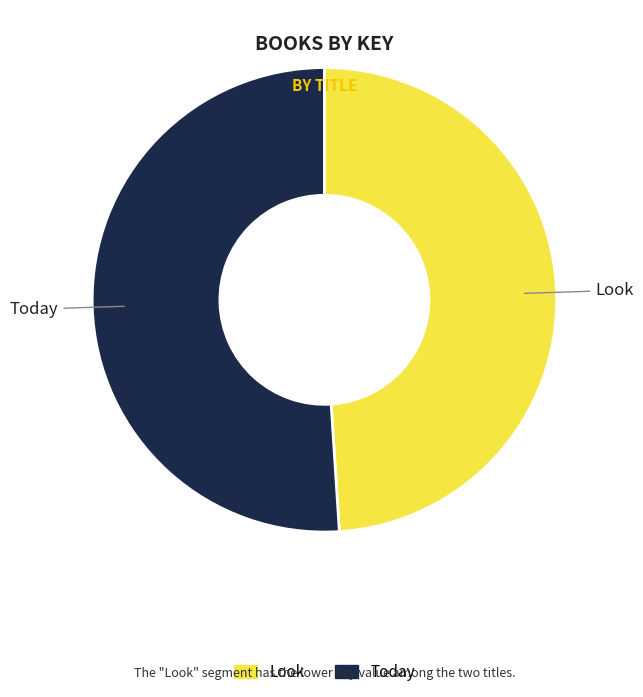

How many slices are in this pie chart?

2